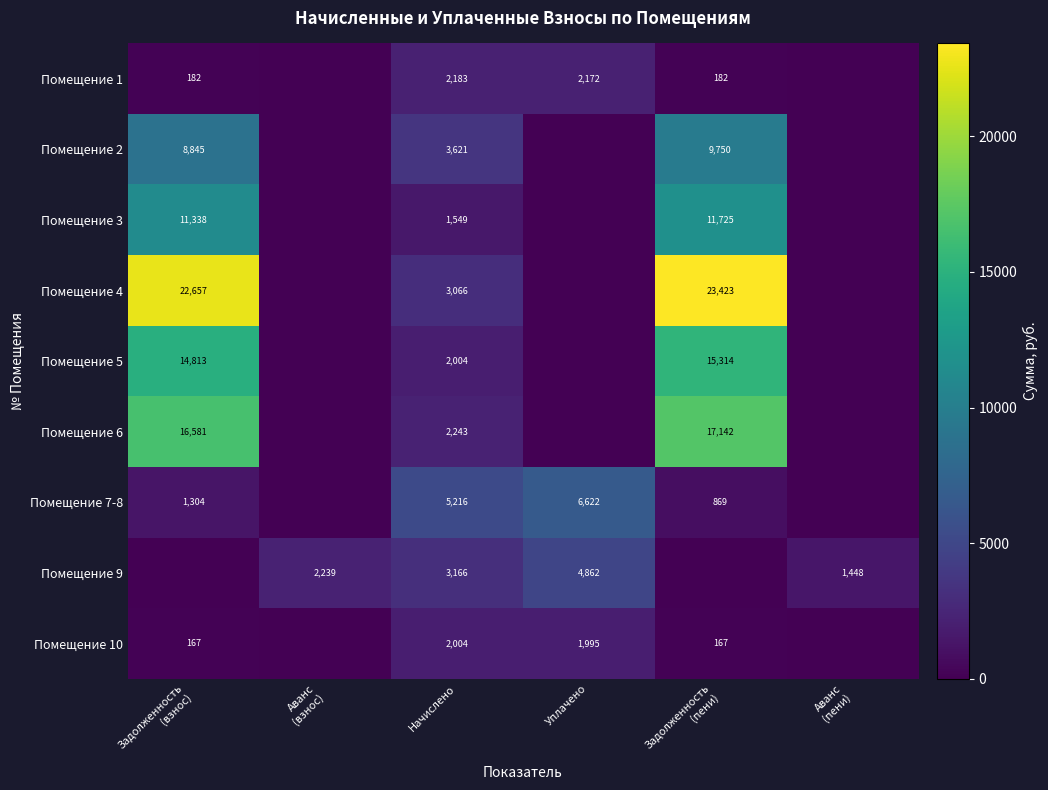

The value of Помещение 1 at Начислено is 2183. True or false?

True